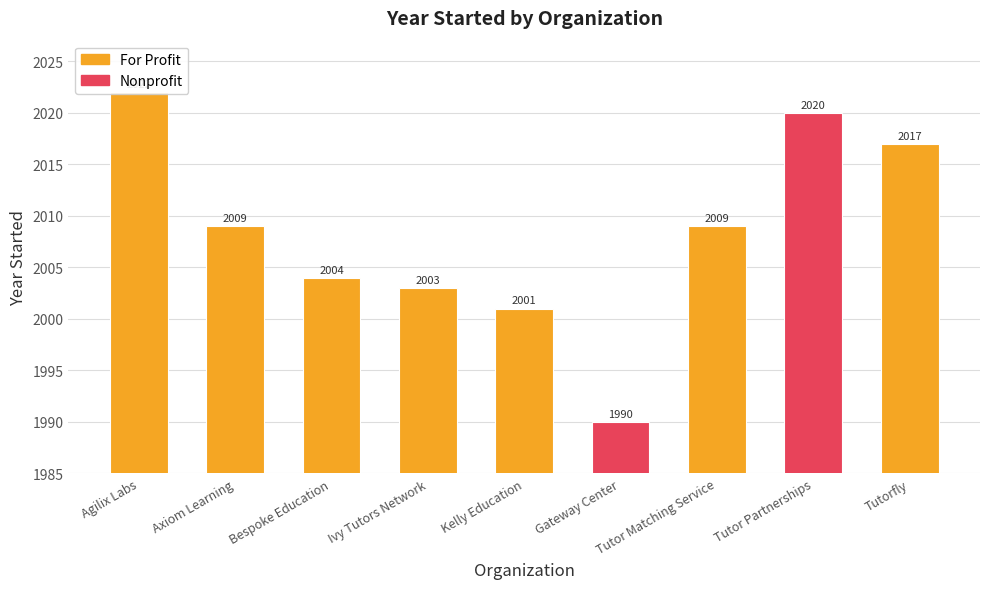

At which category does the chart reach its minimum across all series?

Gateway Center